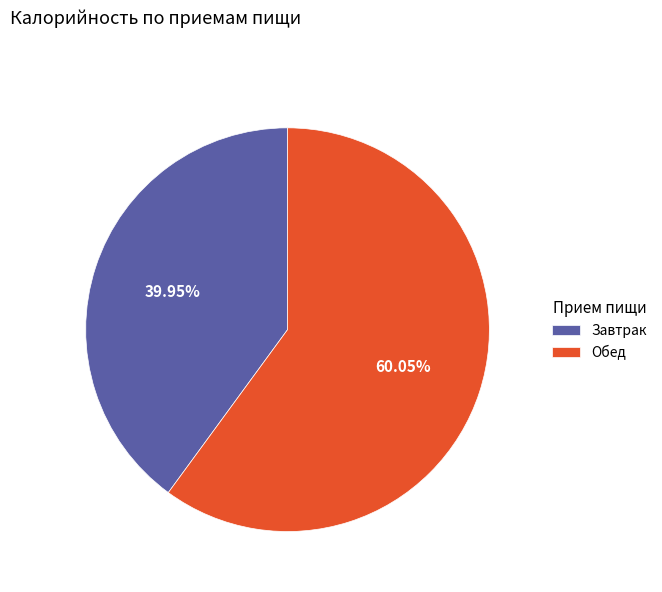

Which slice is the largest?

Обед